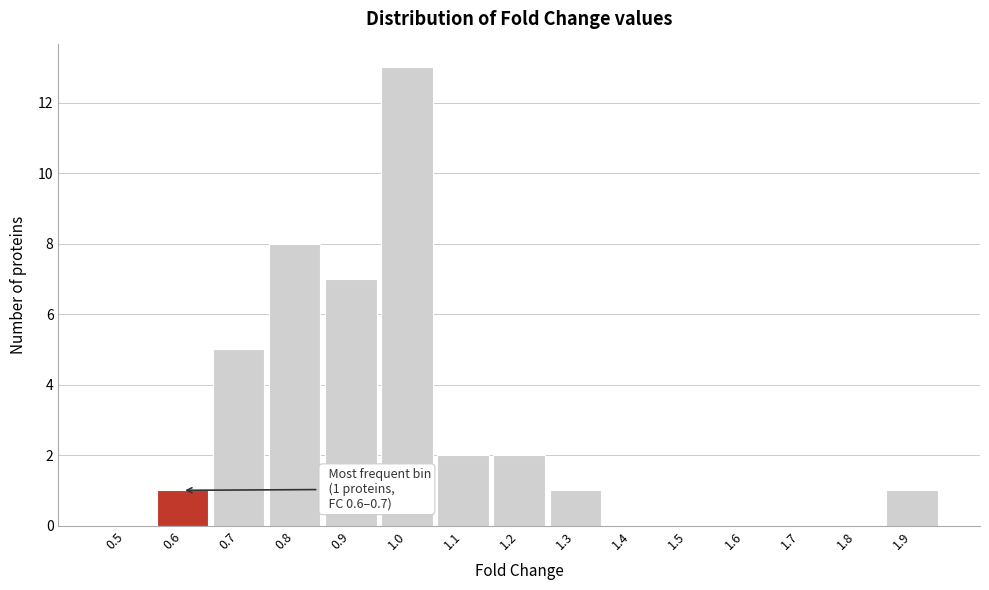

Reading left to right, transcribe all the data shown in this chart.

0.5=0	0.6=1	0.7=5	0.8=8	0.9=7	1.0=13	1.1=2	1.2=2	1.3=1	1.4=0	1.5=0	1.6=0	1.7=0	1.8=0	1.9=1